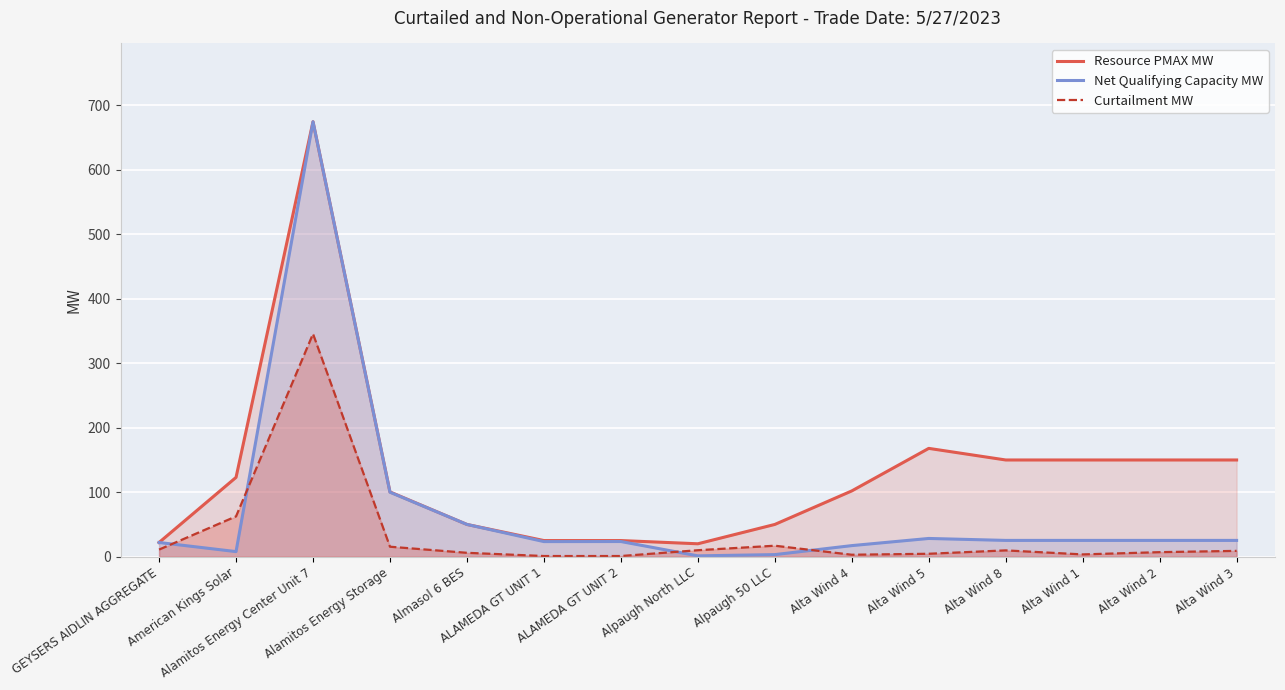

What is the total value across all series at Alta Wind 3?

184.2